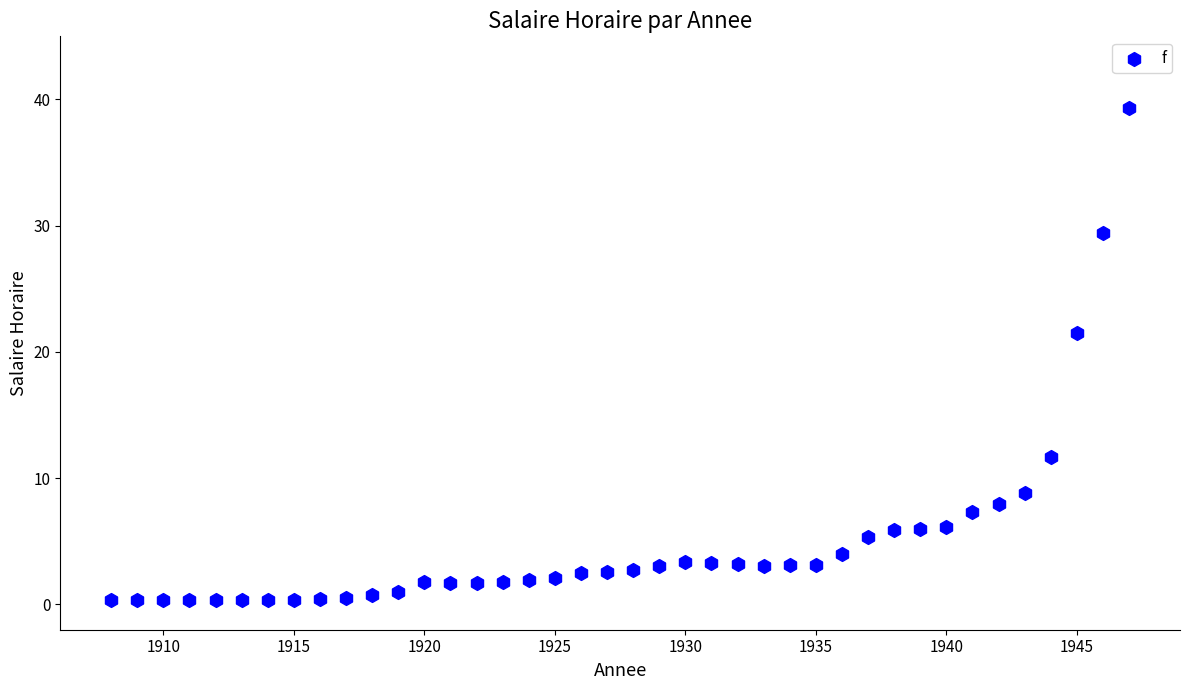

What Y value in the scatter plot is closest to 19?

21.5